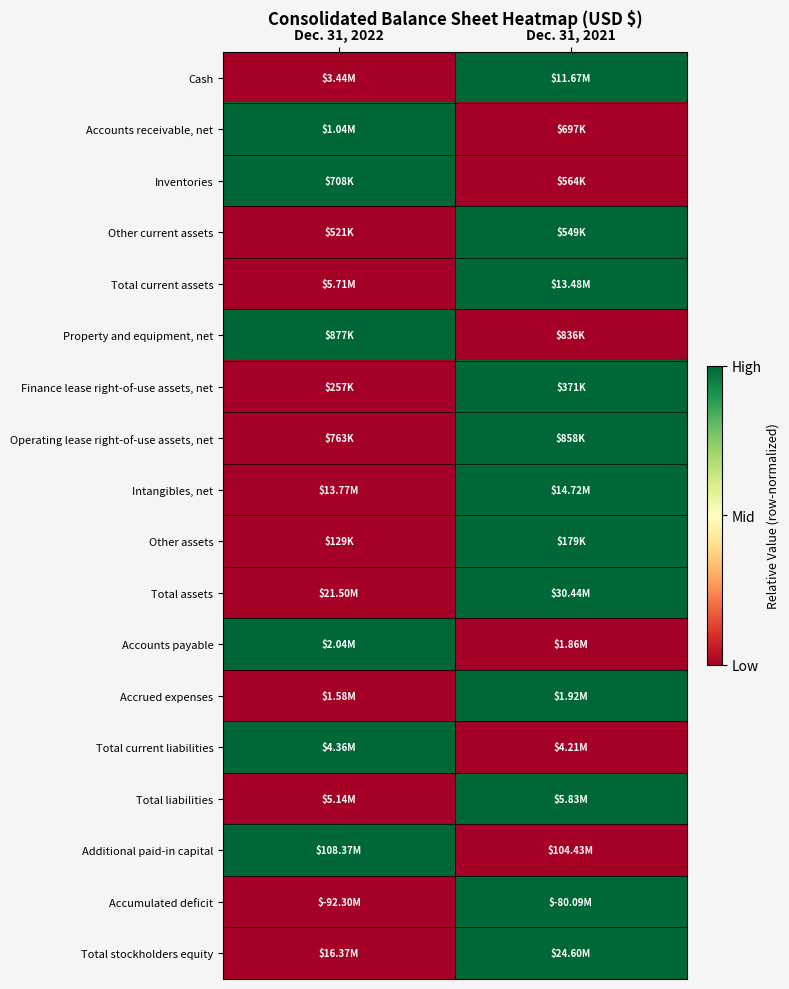

Reading left to right, what are all the values shown in this chart?

Cash: Dec. 31, 2022=0	Dec. 31, 2021=1
Accounts receivable, net: Dec. 31, 2022=1	Dec. 31, 2021=0
Inventories: Dec. 31, 2022=1	Dec. 31, 2021=0
Other current assets: Dec. 31, 2022=0	Dec. 31, 2021=1
Total current assets: Dec. 31, 2022=0	Dec. 31, 2021=1
Property and equipment, net: Dec. 31, 2022=1	Dec. 31, 2021=0
Finance lease right-of-use assets, net: Dec. 31, 2022=0	Dec. 31, 2021=1
Operating lease right-of-use assets, net: Dec. 31, 2022=0	Dec. 31, 2021=1
Intangibles, net: Dec. 31, 2022=0	Dec. 31, 2021=1
Other assets: Dec. 31, 2022=0	Dec. 31, 2021=1
Total assets: Dec. 31, 2022=0	Dec. 31, 2021=1
Accounts payable: Dec. 31, 2022=1	Dec. 31, 2021=0
Accrued expenses: Dec. 31, 2022=0	Dec. 31, 2021=1
Total current liabilities: Dec. 31, 2022=1	Dec. 31, 2021=0
Total liabilities: Dec. 31, 2022=0	Dec. 31, 2021=1
Additional paid-in capital: Dec. 31, 2022=1	Dec. 31, 2021=0
Accumulated deficit: Dec. 31, 2022=0	Dec. 31, 2021=1
Total stockholders equity: Dec. 31, 2022=0	Dec. 31, 2021=1